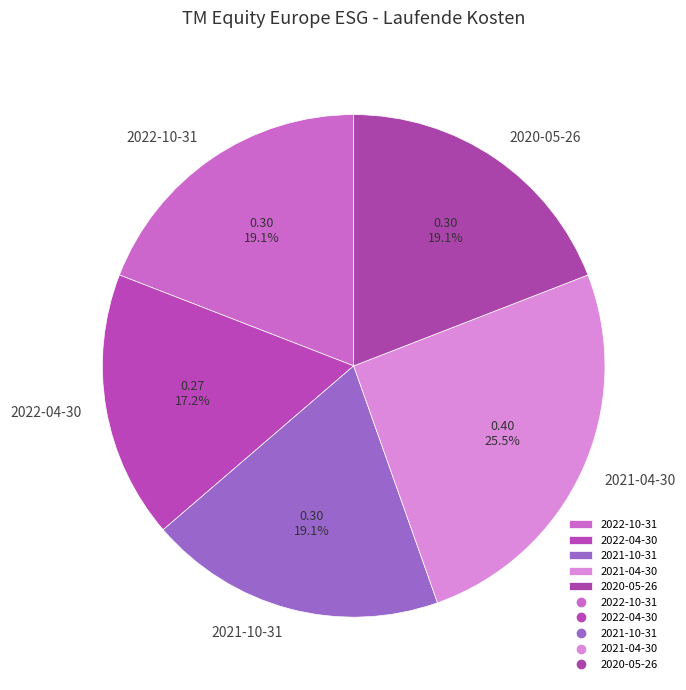

Do 2021-04-30 and 2020-05-26 together represent more than half of the pie?

No